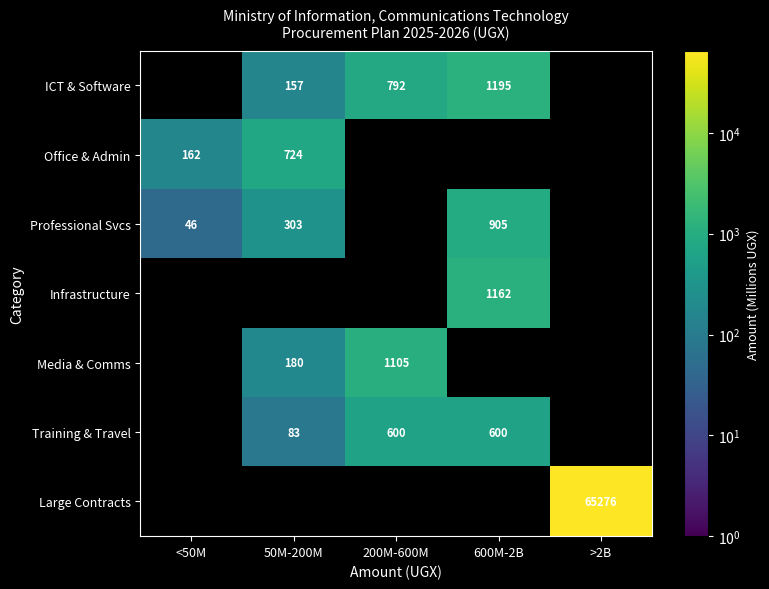

Is the value of Media & Comms at 50M-200M greater than the value of Infrastructure at 600M-2B?

No